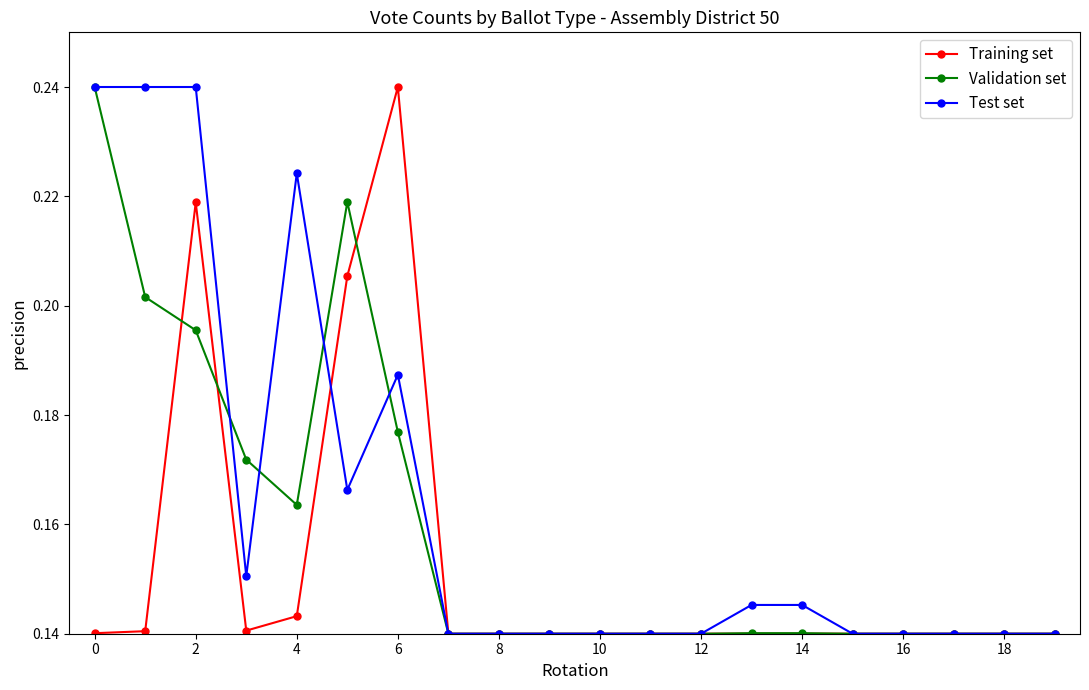

How many Validation set values are between 0 and 1?

20